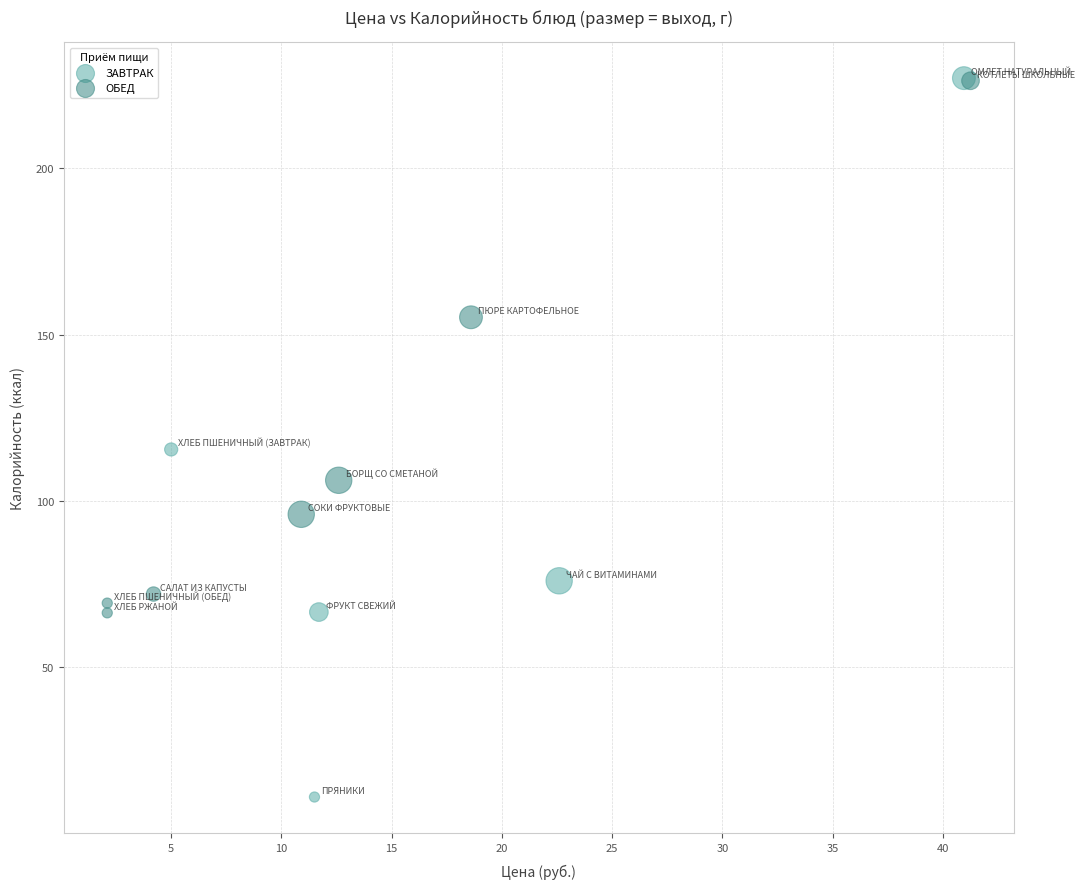

Which series contains the lowest Y value?

ЗАВТРАК